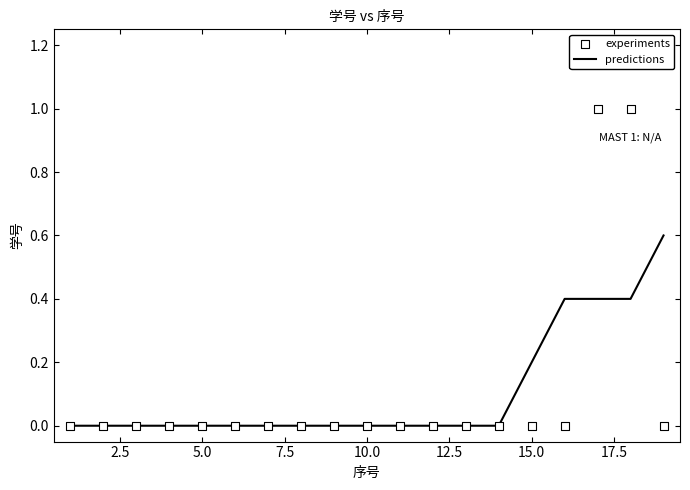

What are all the series names shown in the legend?

predictions, experiments